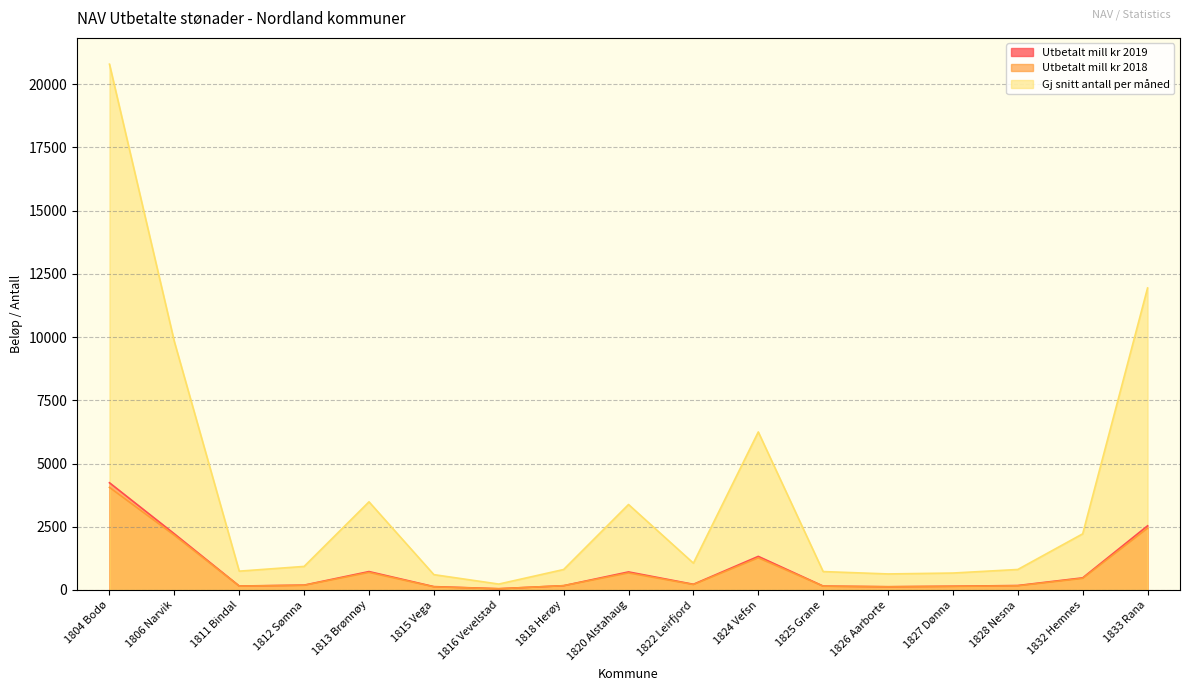

What is the difference between the maximum and second lowest values in the Utbetalt mill kr 2018 series?

3933.1